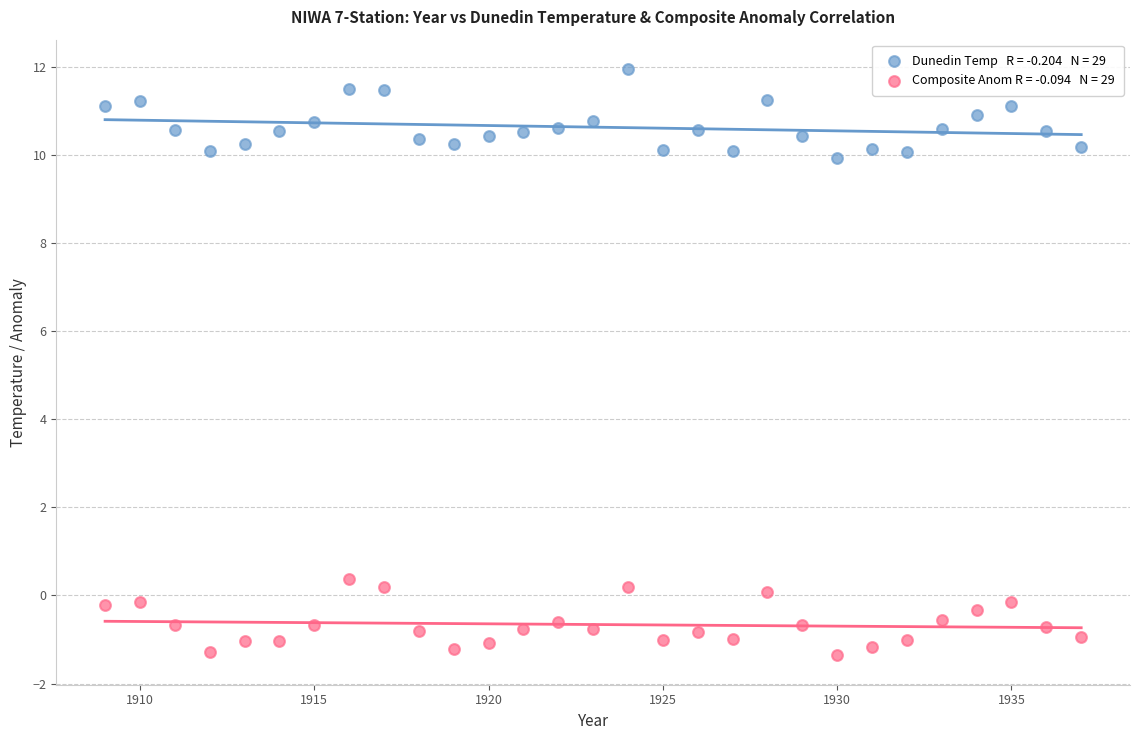

Across all data points, what is the range of Y values (max minus min)?

13.3